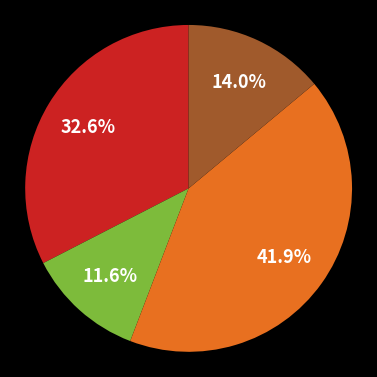

Is there any slice that represents more than half of the pie?

No